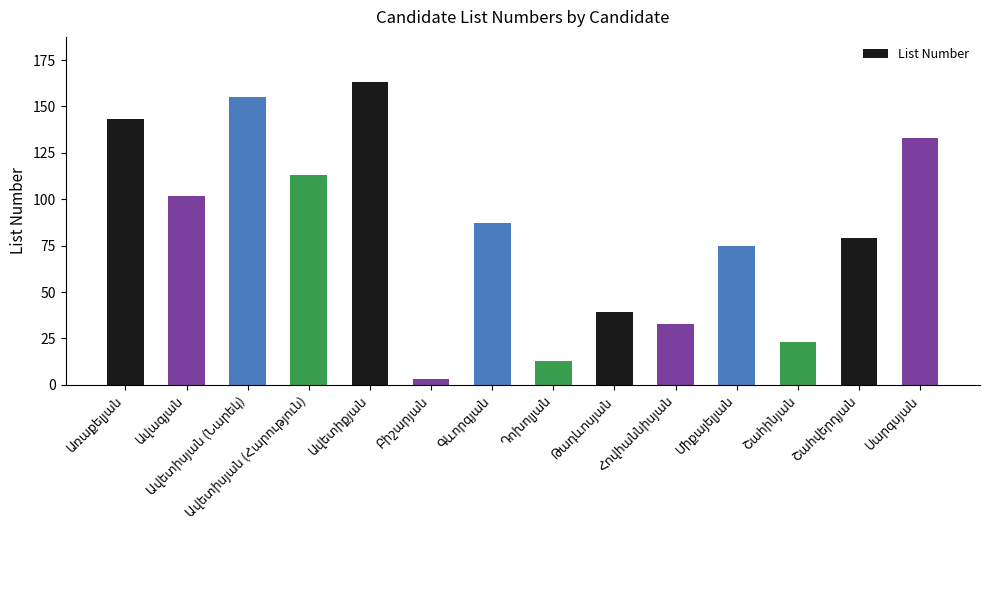

What is the value of the 9th bar from the left?

39